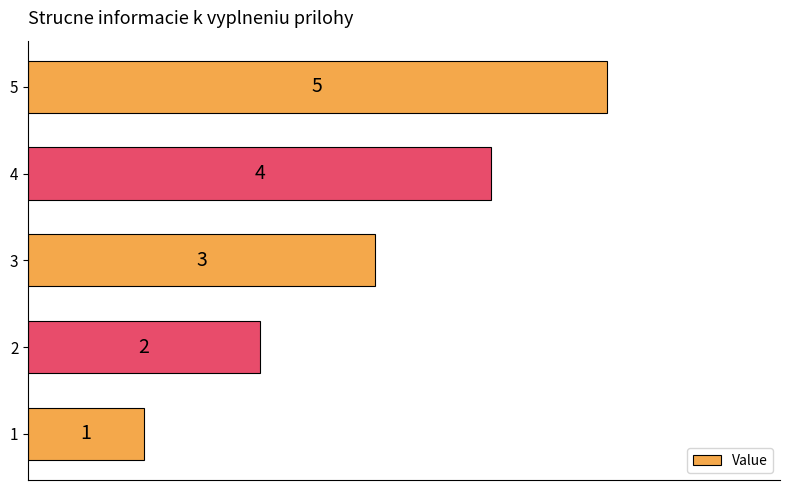

What is the minimum value shown in the chart?

1